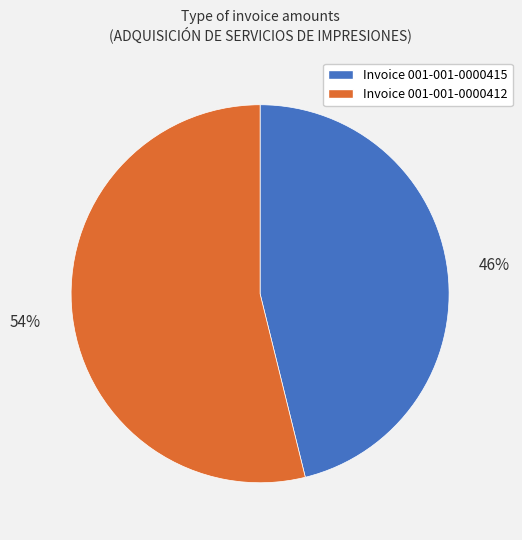

To the nearest percent, what is the difference between the largest and smallest slice percentages?

8%